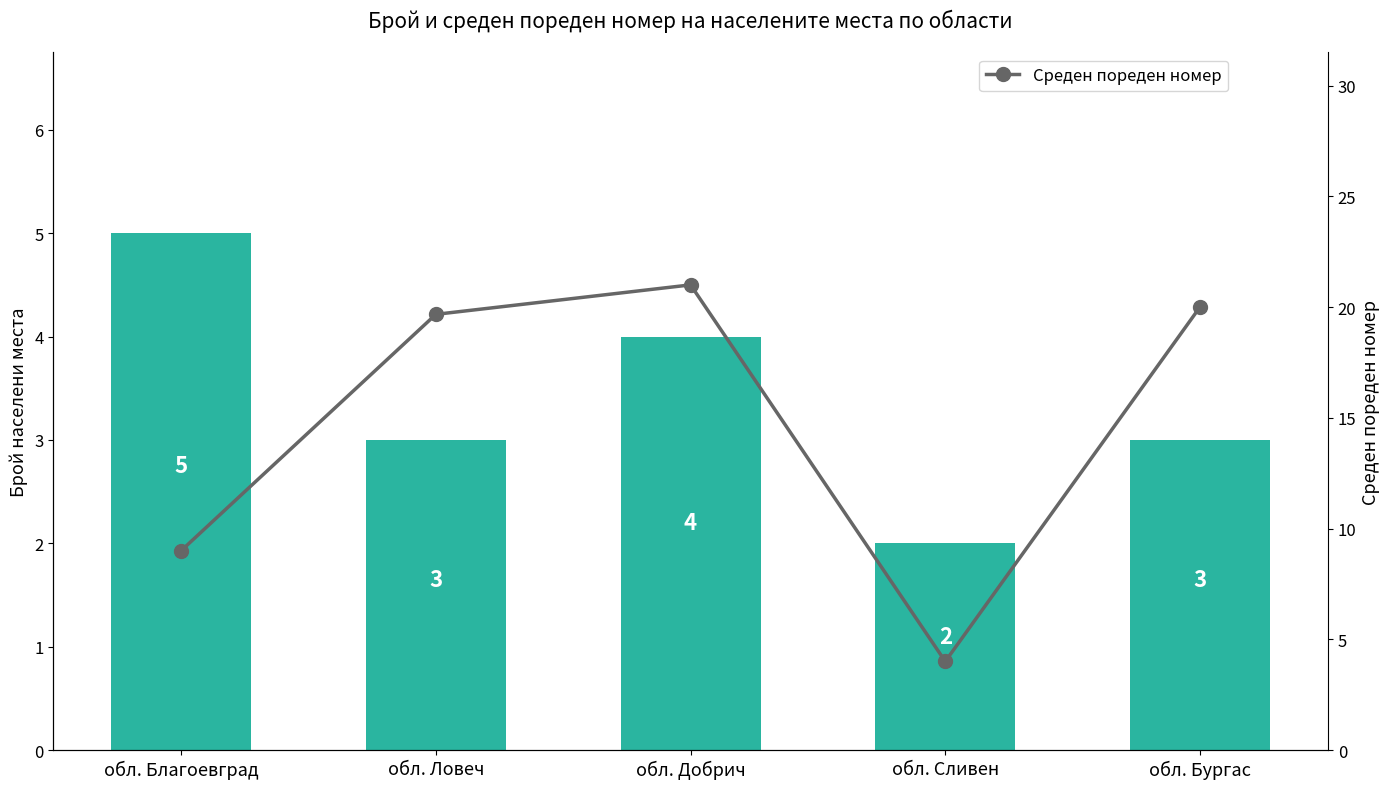

List the series in order of their overall mean, lowest first.

Брой населени места, Среден пореден номер